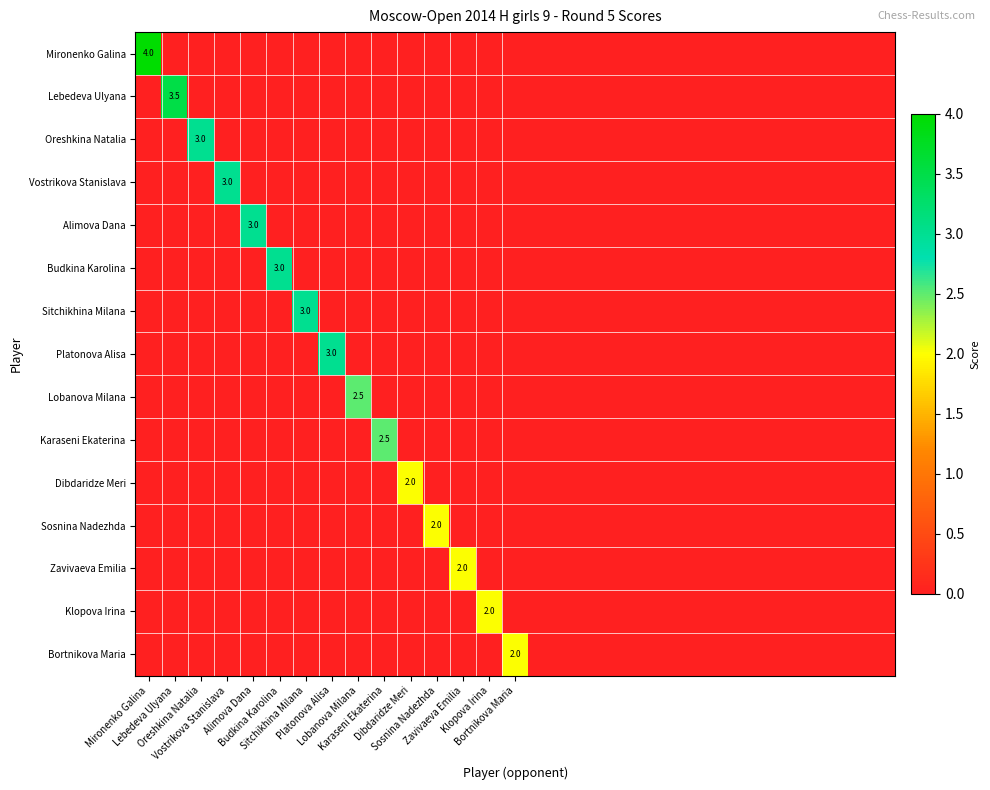

What is the sum of all Bortnikova Maria values?

2.0